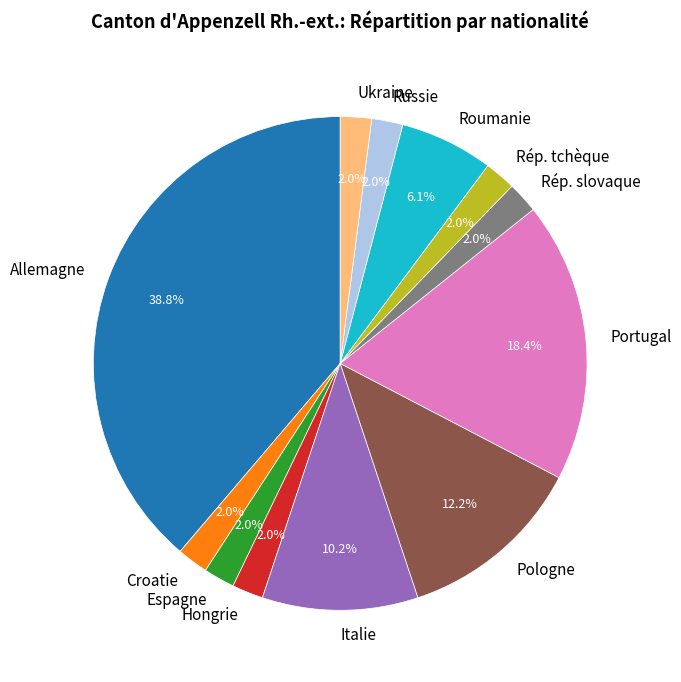

The Croatie slice represents 16% of the pie. True or false?

False